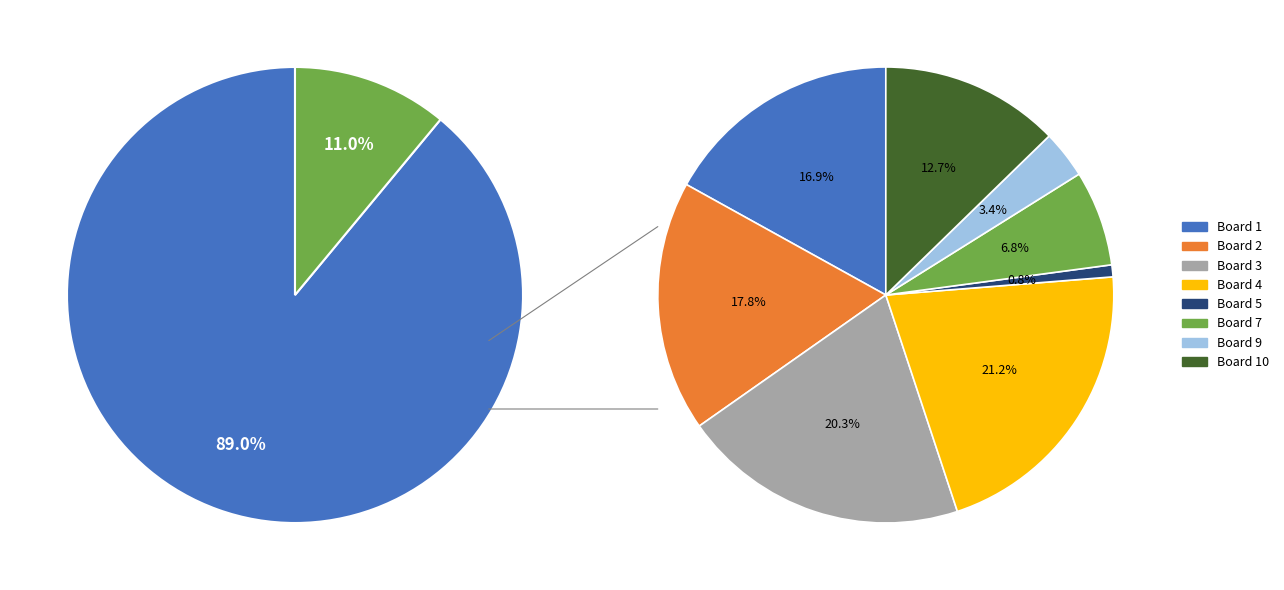

Is the sum of Board 6 and Board 9 greater than half?

No